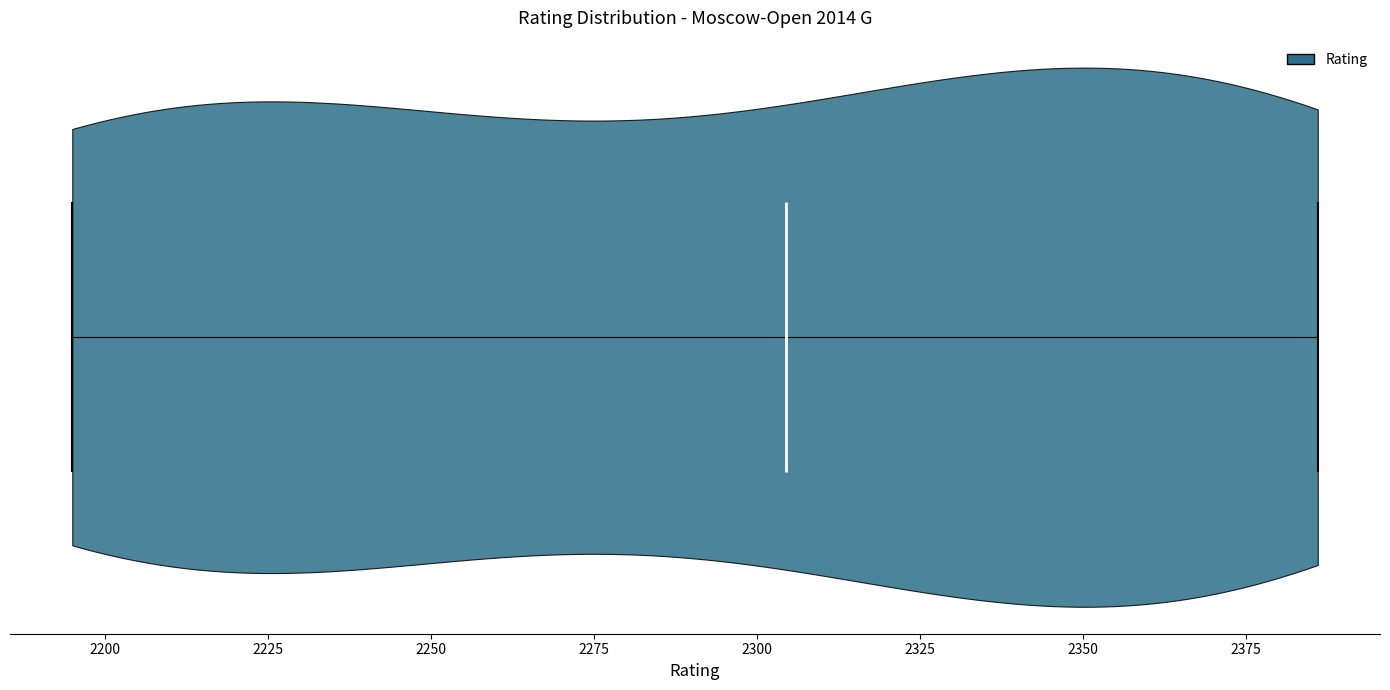

Read this violin plot against the x-axis: where its median line is, and the lowest and highest points the violin reaches. The values are not printed on the chart, so give them approximately, as read against the axis.

median line 2305, lowest point 2195, highest point 2385